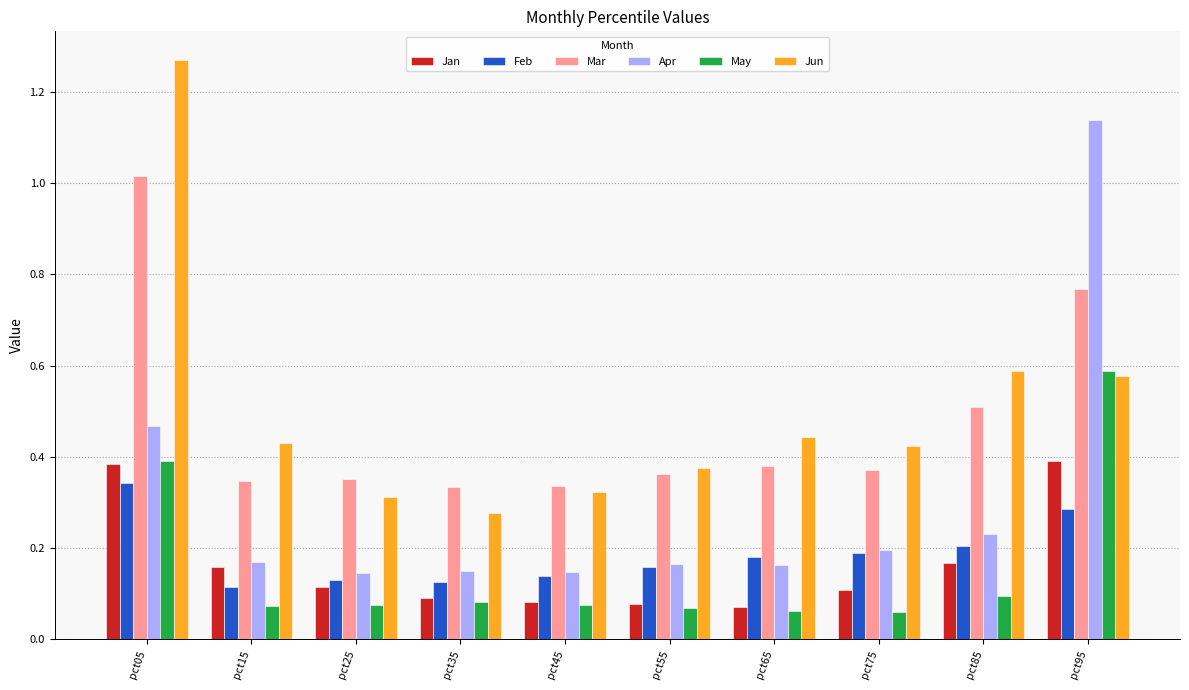

Between pct15 and pct75, which series saw the biggest shift?

Feb